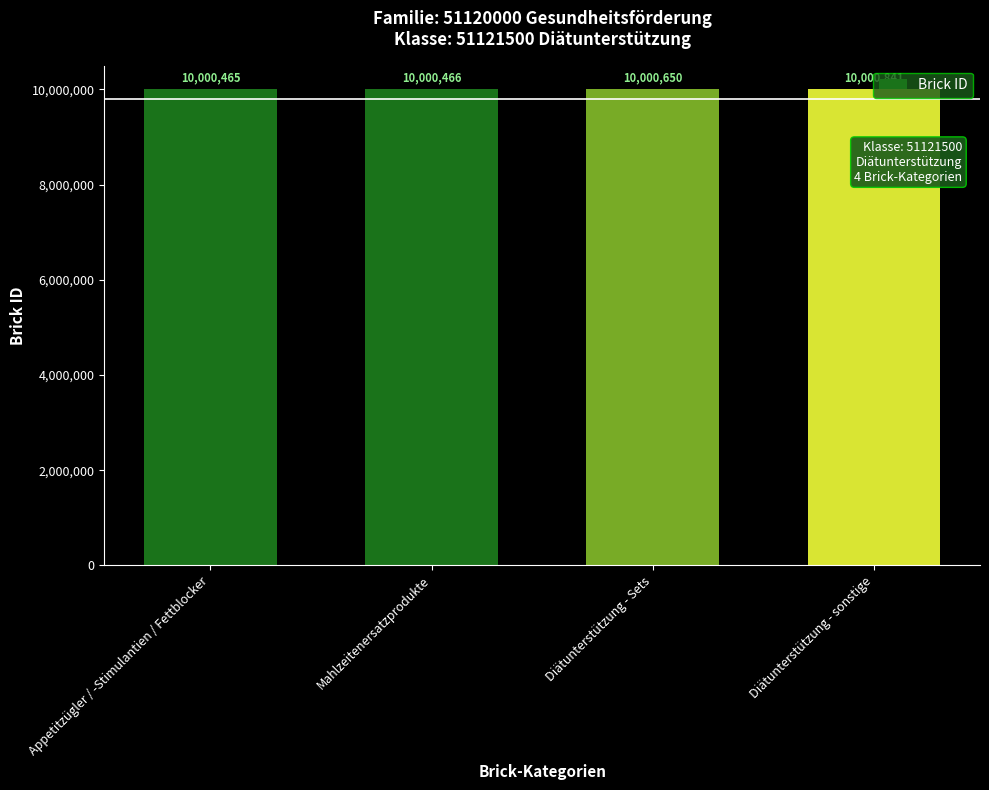

How many data points are less than 10000650?

2